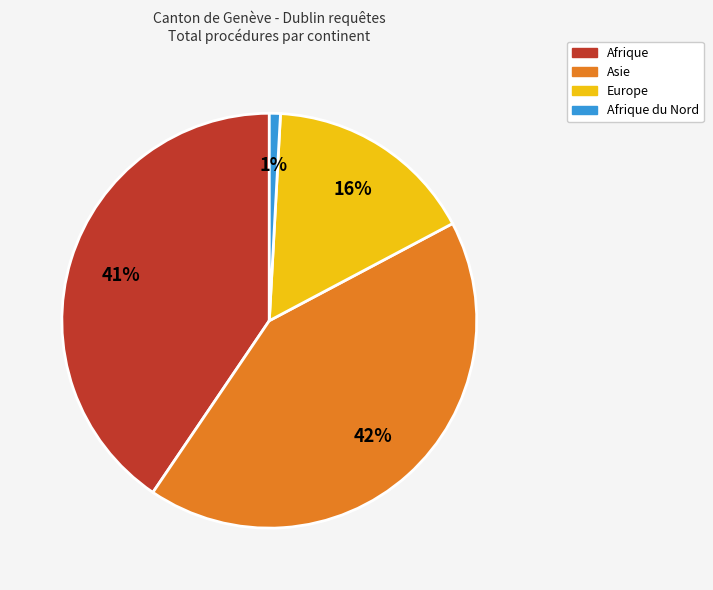

To the nearest percent, what is the average slice percentage?

25%